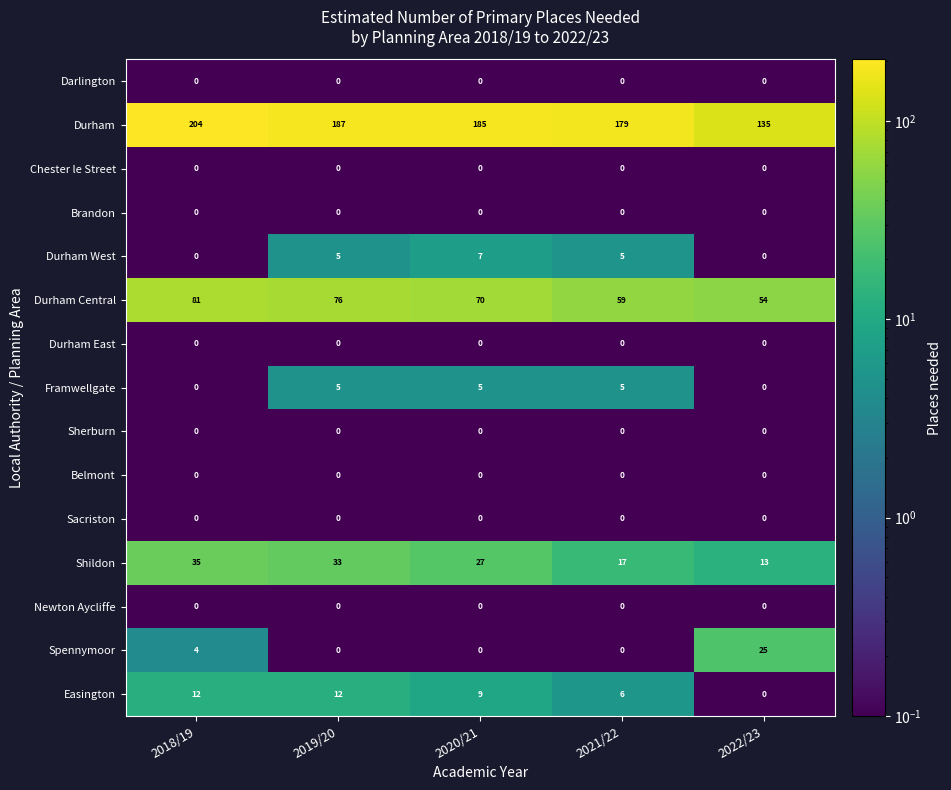

What is the difference between the maximum and minimum values in the Spennymoor series?

25